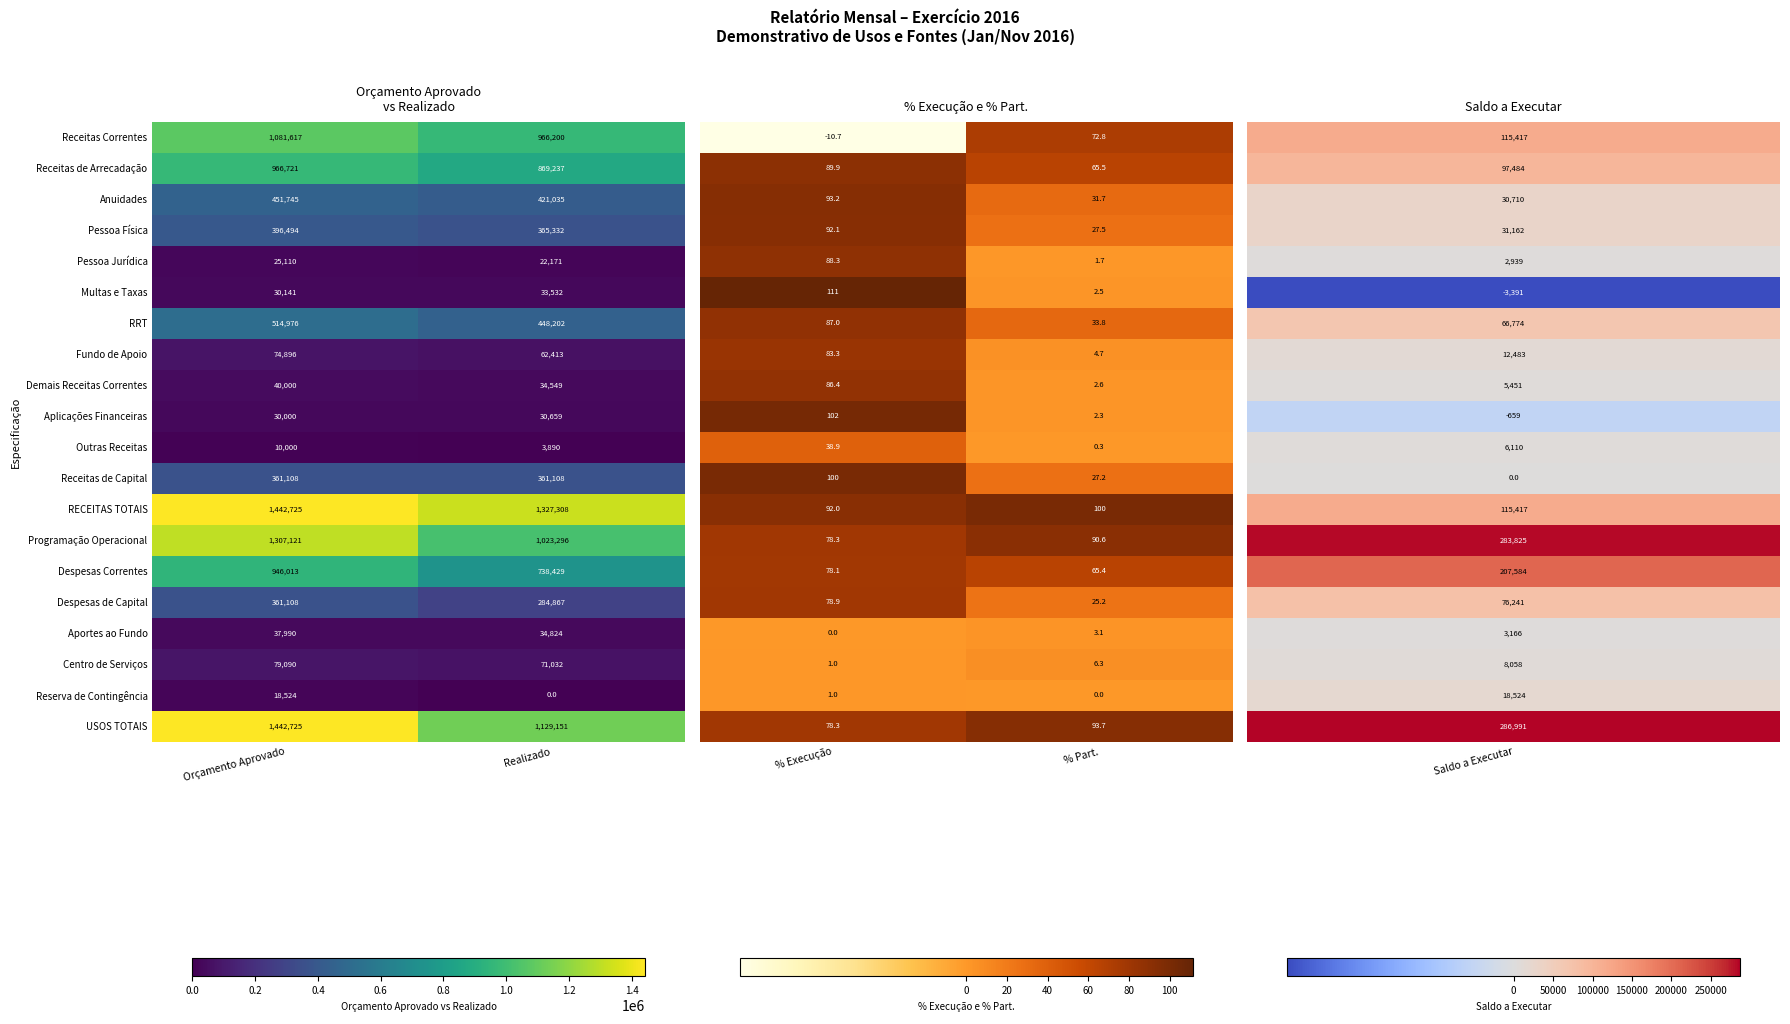

What value does the Receitas de Arrecadação series have at Orçamento Aprovado, to the nearest 10?

966720